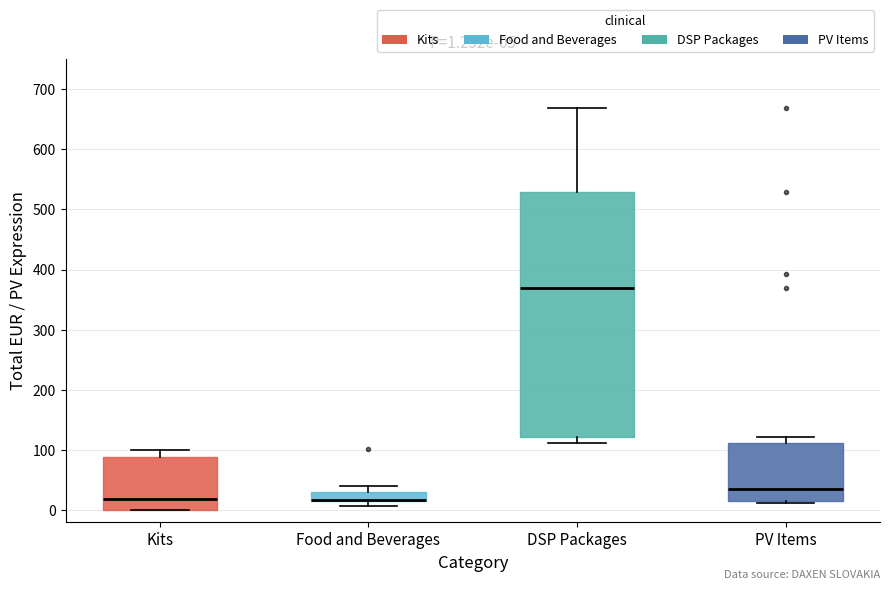

Which box is the tallest, from its lower edge to its upper edge?

DSP Packages